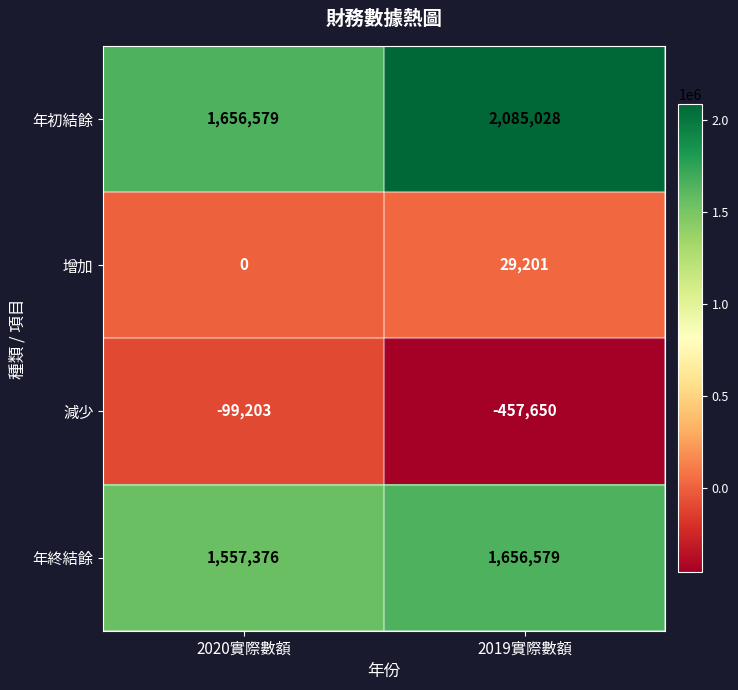

What is the sum of all 年初結餘 values?

3741607